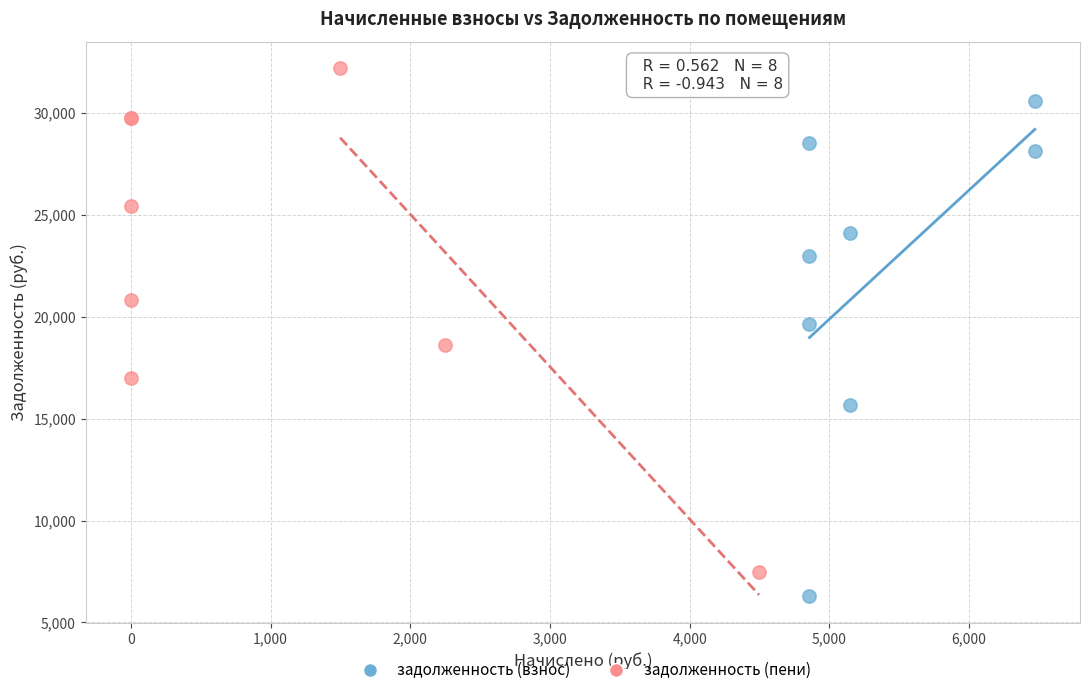

Which series reaches the minimum Y coordinate?

задолженность (взнос)